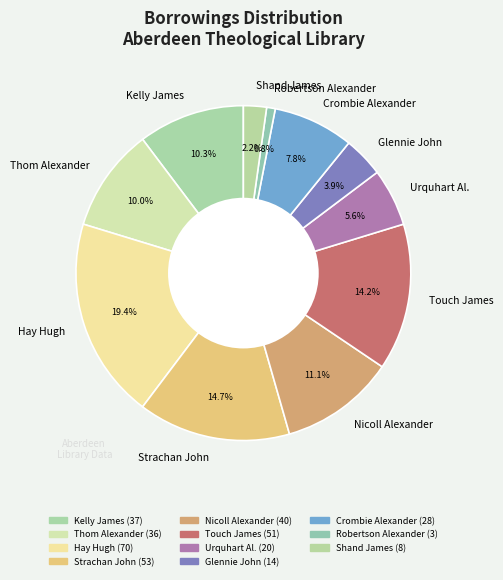

Which has a higher value, Nicoll Alexander or Touch James?

Touch James